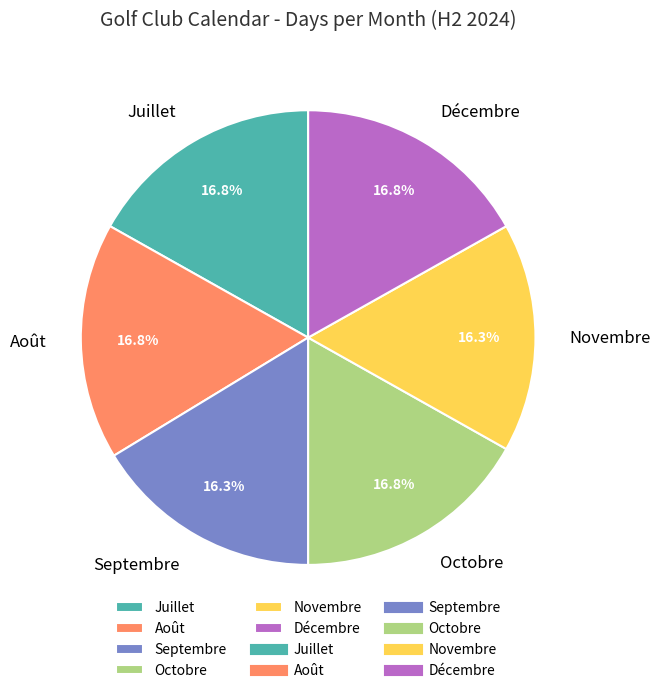

Is it true that Août is 5% of the pie?

False